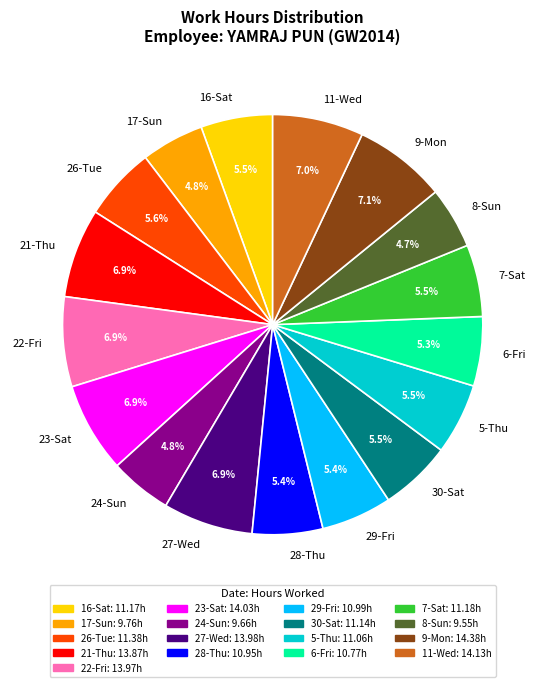

Is it true that 29-Fri is 1% of the pie?

False